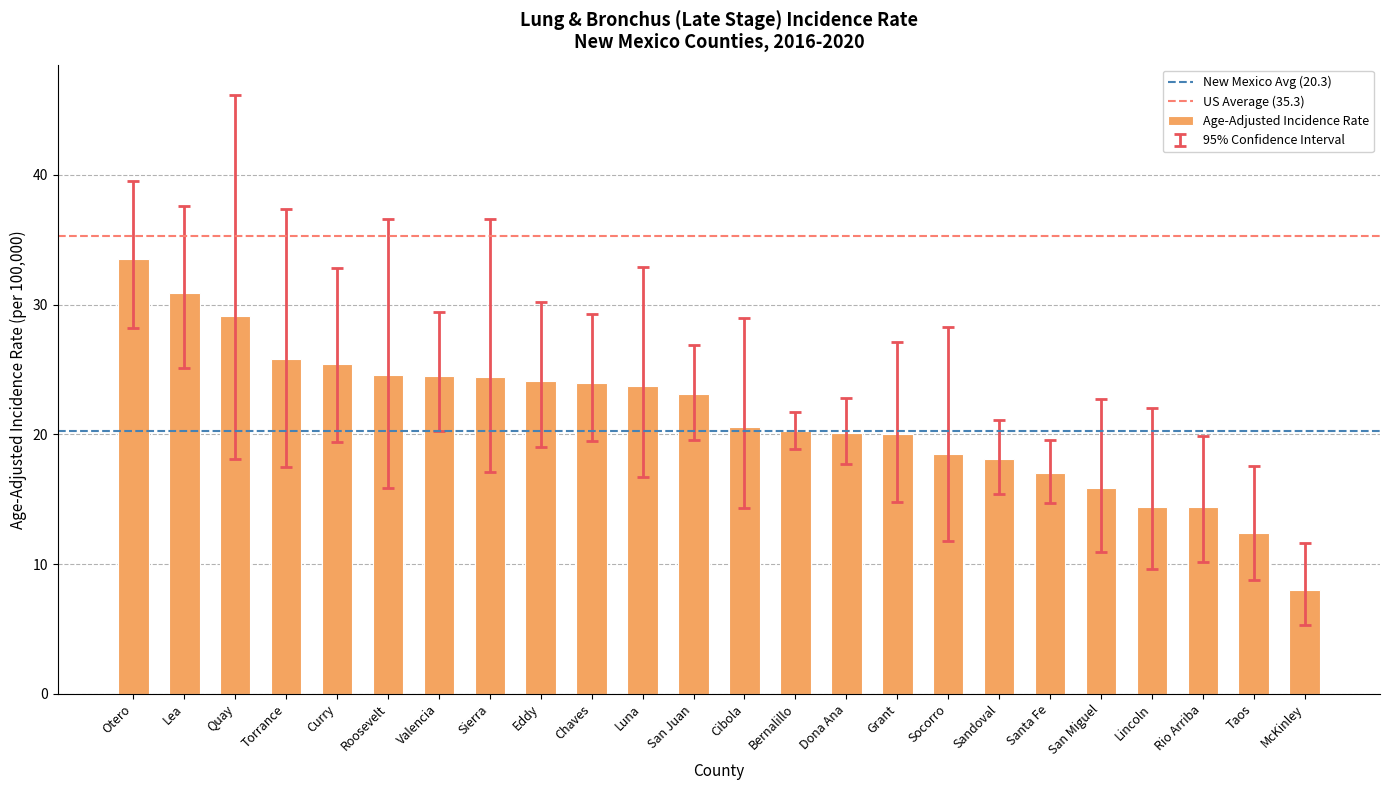

What is the label of the 24th bar from the left?

McKinley